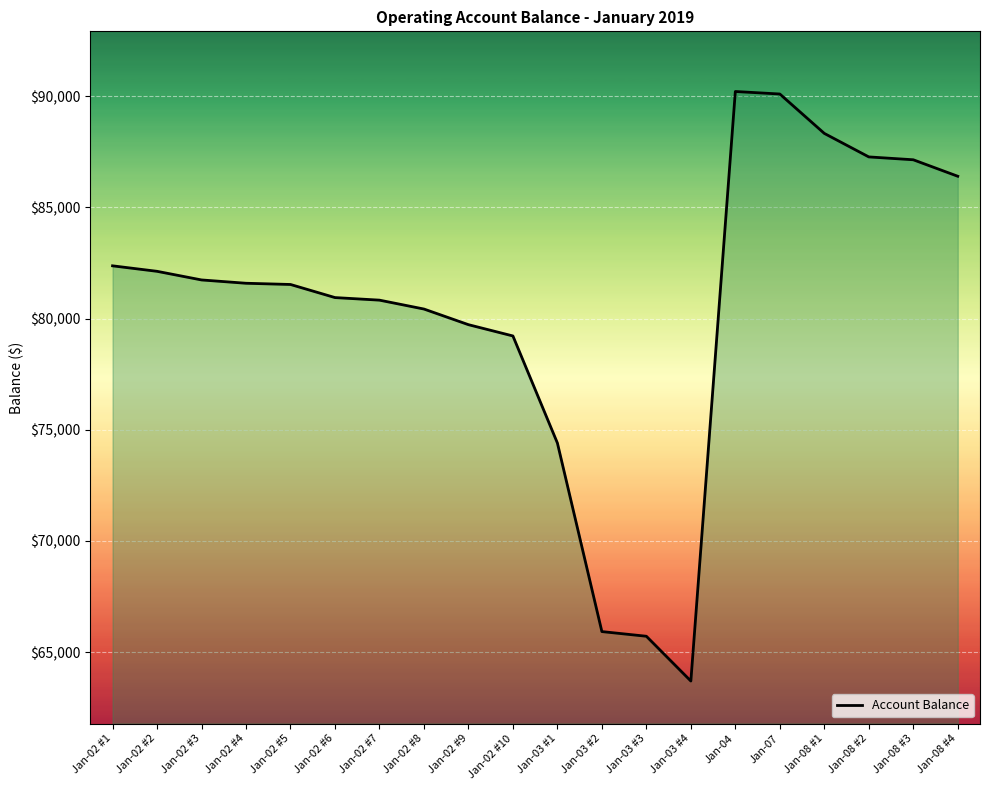

What is the smallest value displayed?

63694.6